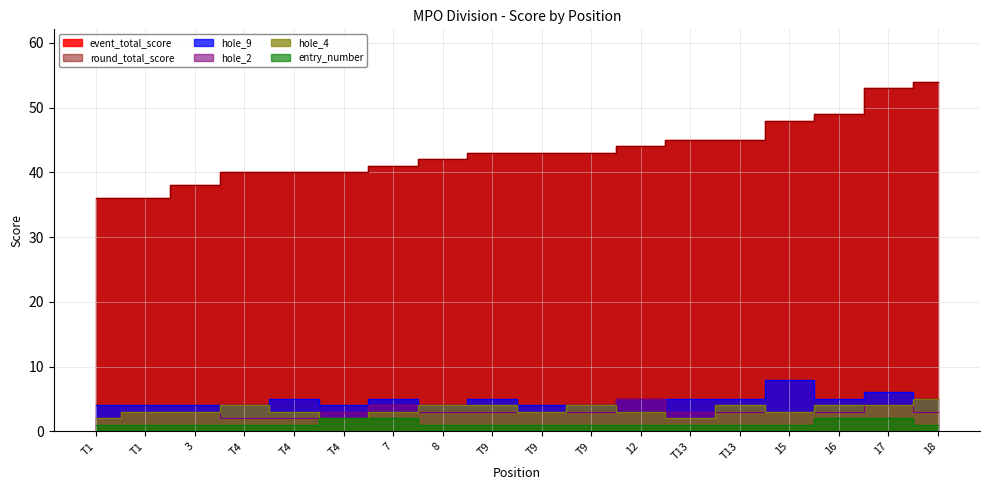

What are all the series names shown in the legend?

event_total_score, round_total_score, hole_9, hole_2, hole_4, entry_number